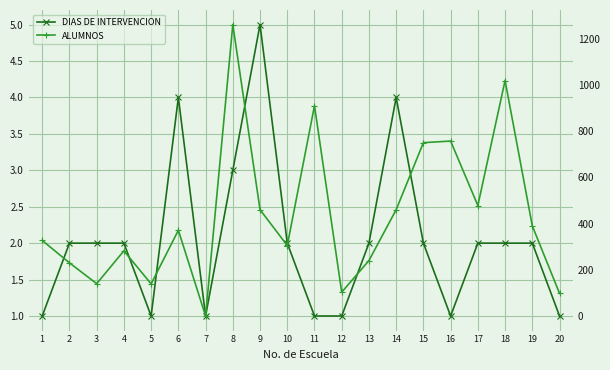

Rank the series by their average value, from highest to lowest.

ALUMNOS, DIAS DE INTERVENCION